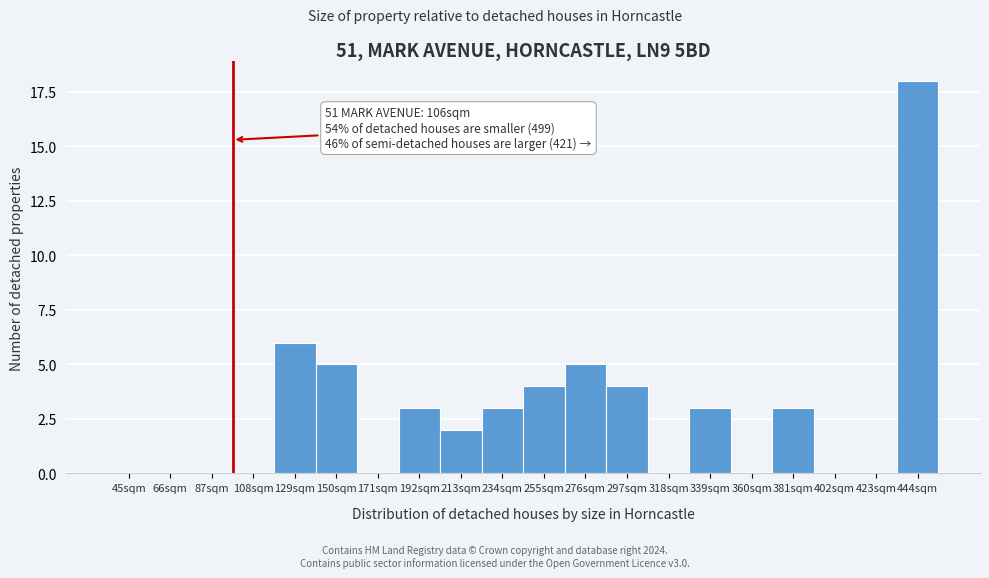

Reading left to right, list all the values displayed in this chart.

45sqm=0	66sqm=0	87sqm=0	108sqm=0	129sqm=6	150sqm=5	171sqm=0	192sqm=3	213sqm=2	234sqm=3	255sqm=4	276sqm=5	297sqm=4	318sqm=0	339sqm=3	360sqm=0	381sqm=3	402sqm=0	423sqm=0	444sqm=18